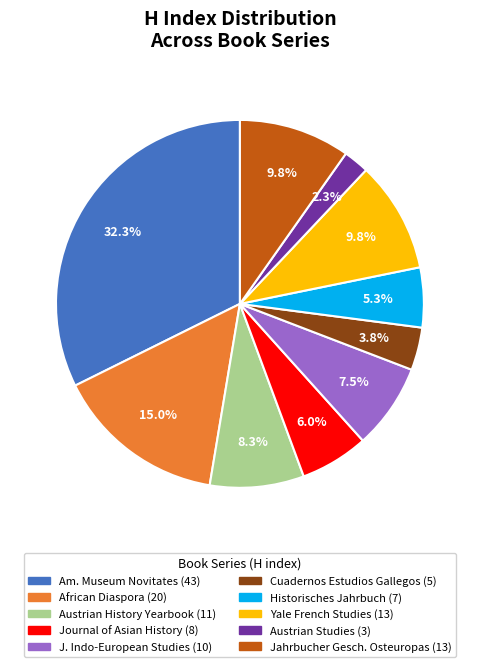

Is there a majority slice in this chart?

No